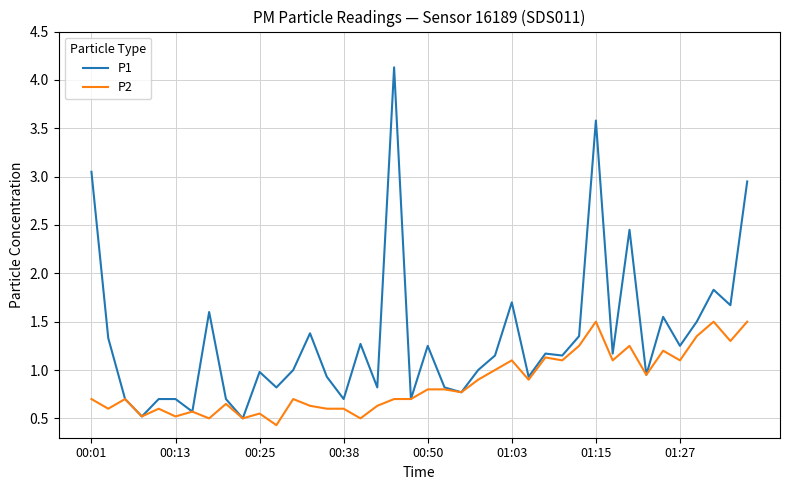

Rank the series by their maximum value, from highest to lowest.

P1, P2